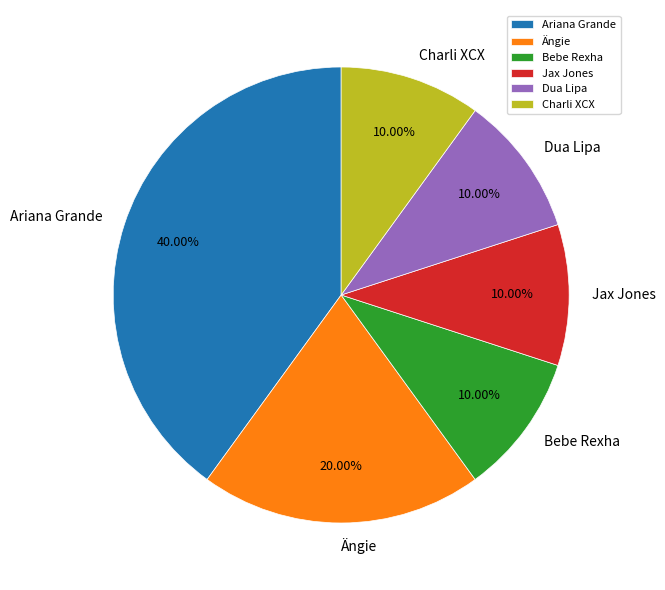

To the nearest percent, what is the average slice percentage?

17%